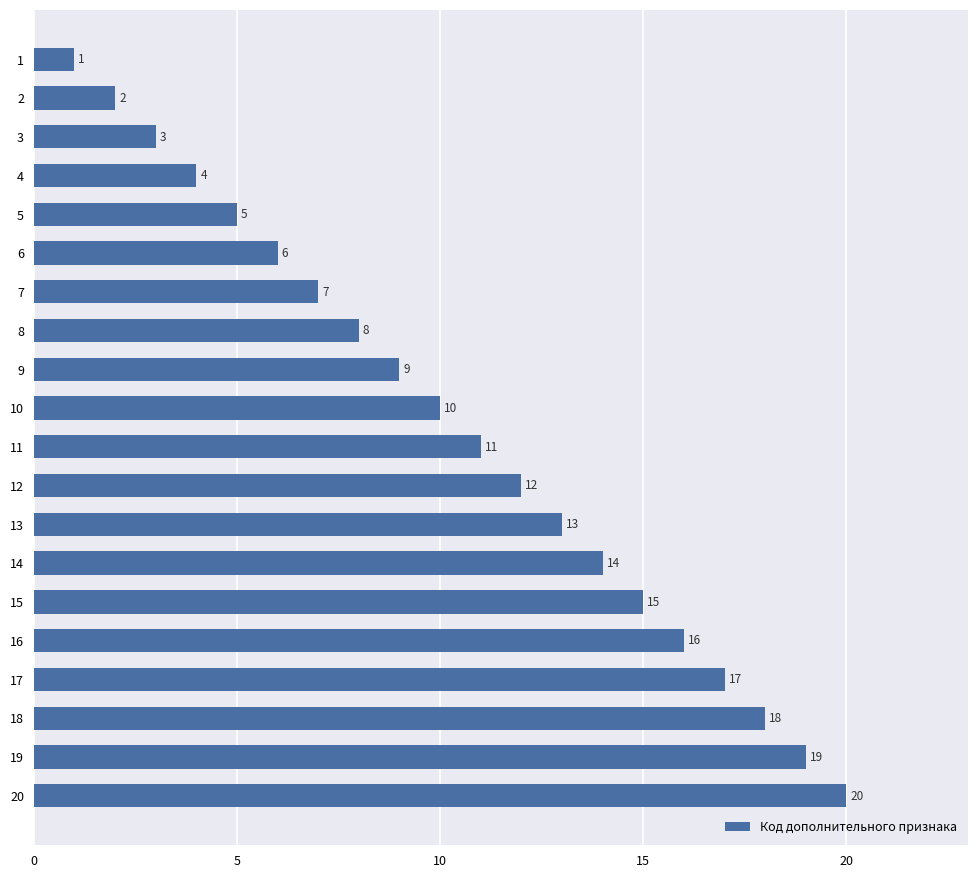

List the labels in order of value, largest first.

20, 19, 18, 17, 16, 15, 14, 13, 12, 11, 10, 9, 8, 7, 6, 5, 4, 3, 2, 1